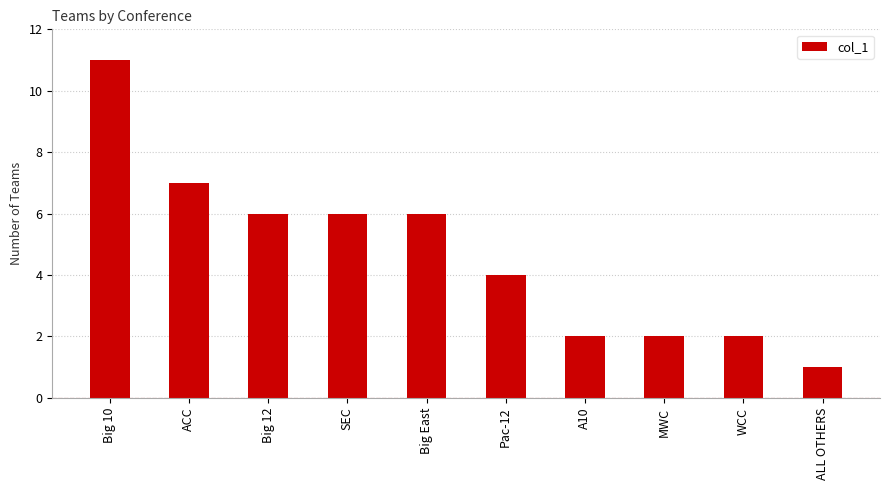

What is the sum of all values?

47